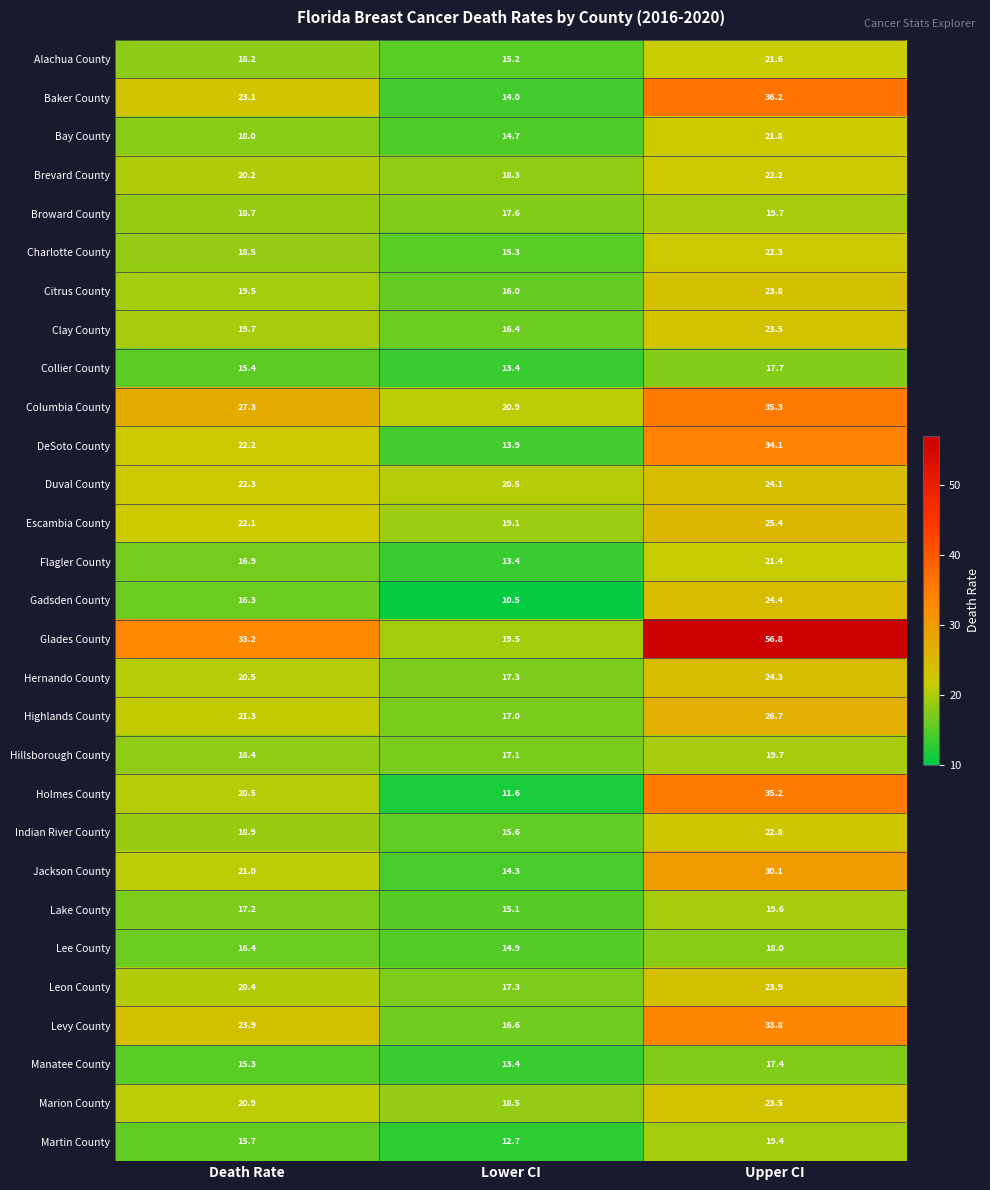

List the labels in order of Highlands County value, smallest first.

Lower CI, Death Rate, Upper CI